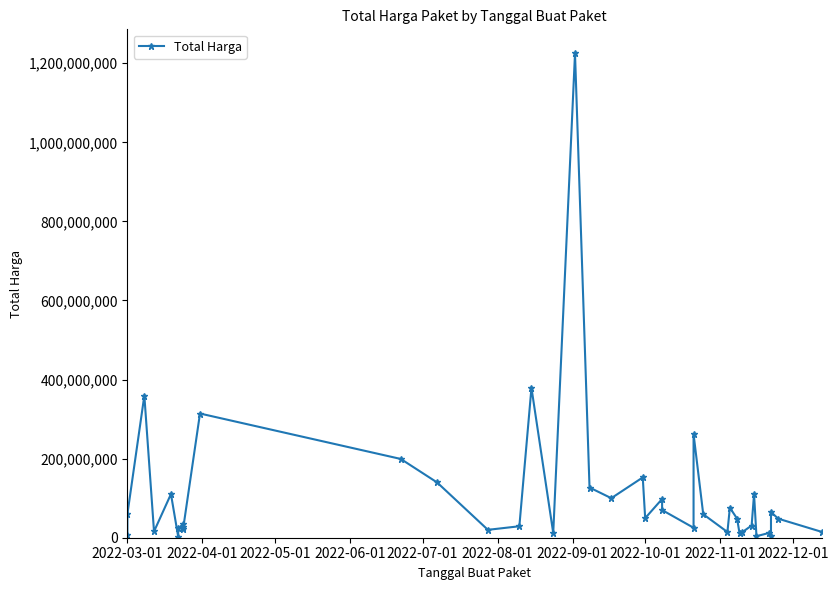

What is the smallest value displayed?

2395750